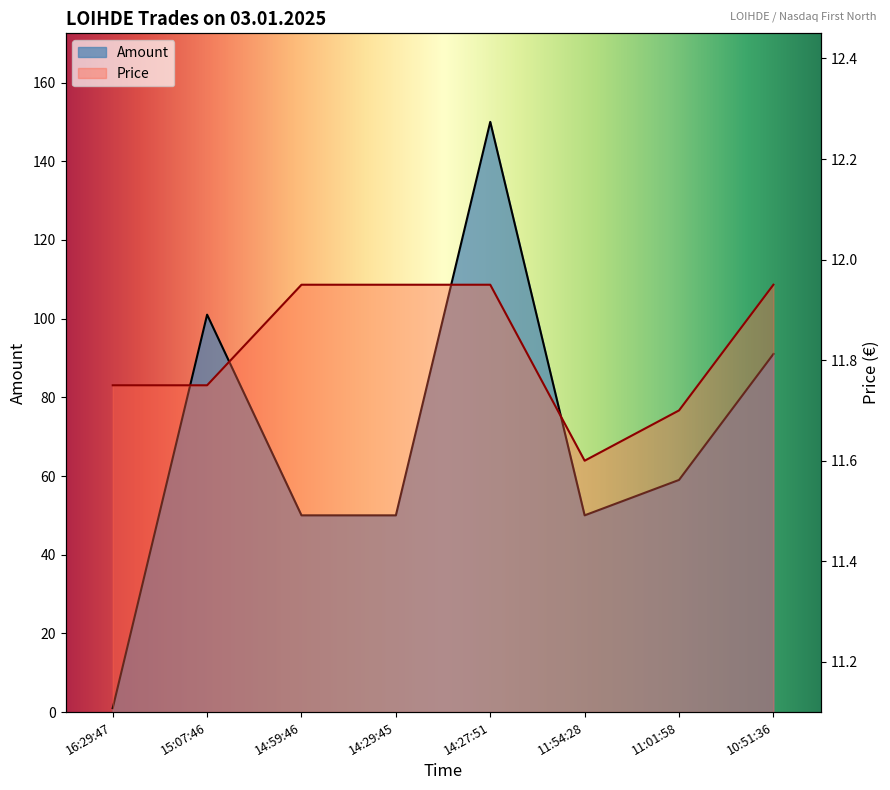

What is the sum of the Price values at 15:07:46 and 14:27:51?

23.7